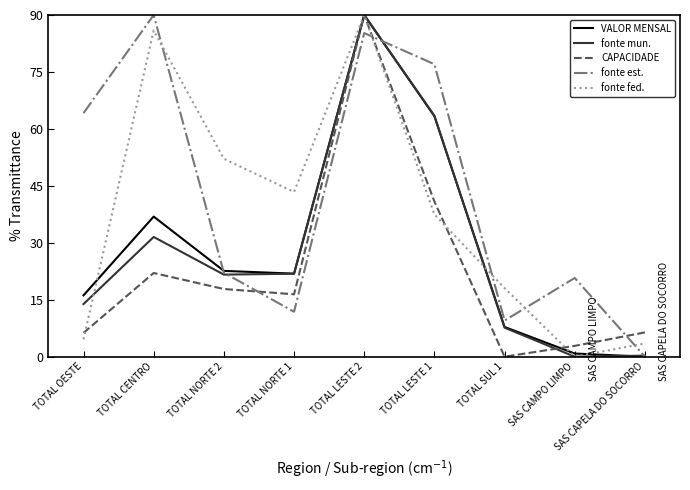

Which series ends up on top after the final intersection of fonte fed. and fonte est.?

fonte fed.